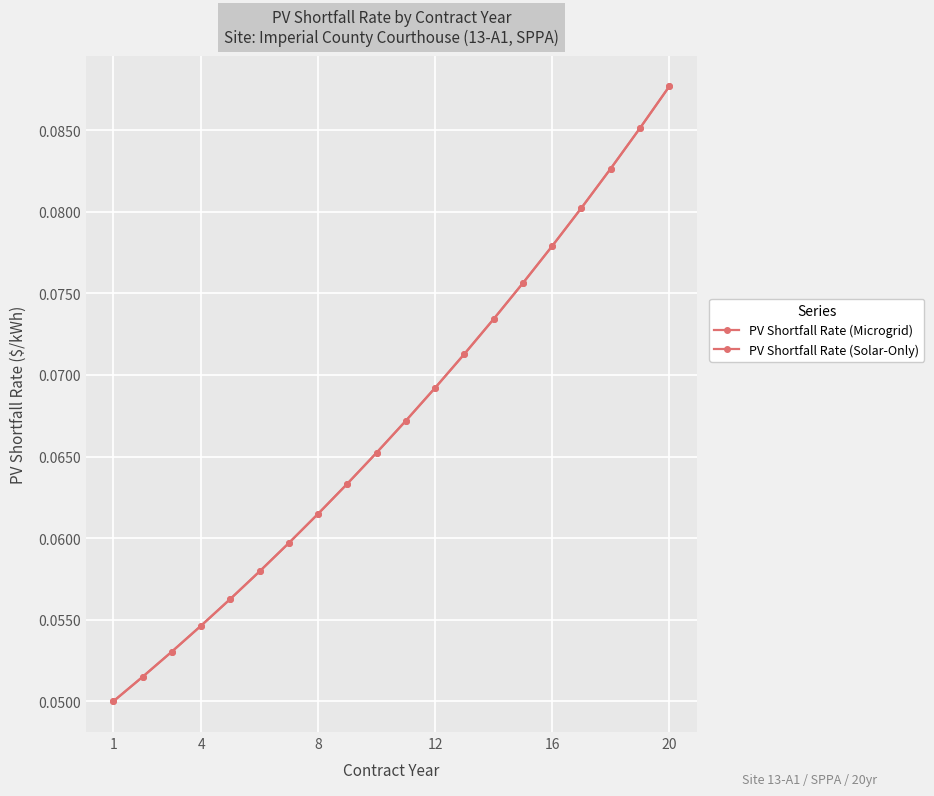

Is this an area chart (filled region under the line)?

No